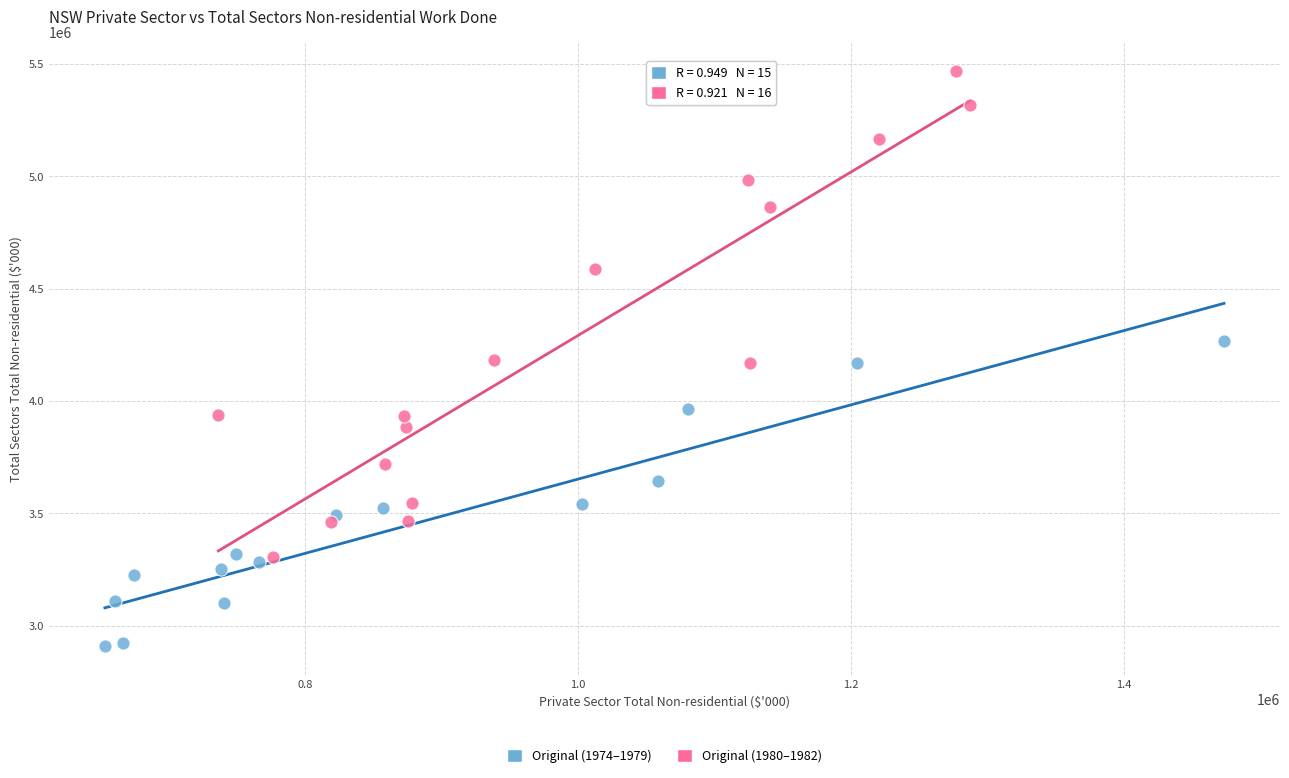

Which series reaches the maximum Y coordinate?

Original (1980–1982)